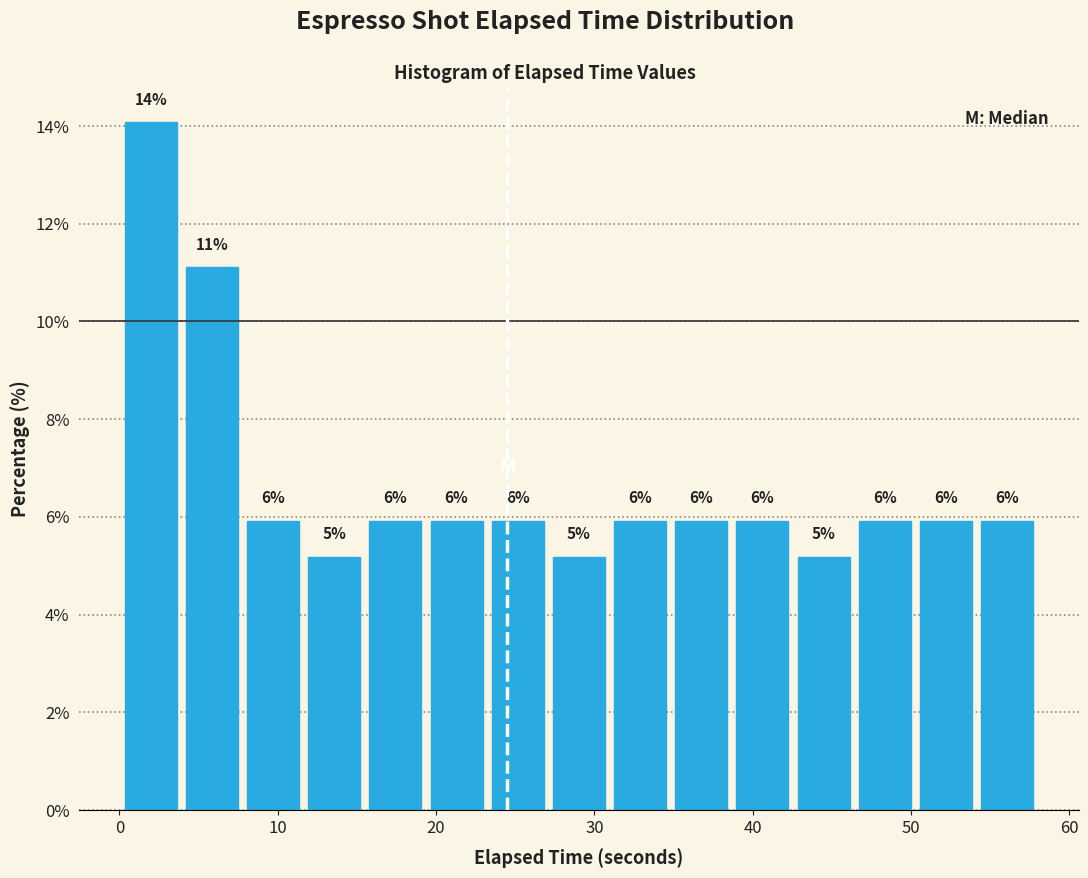

Around what value on the x-axis is the tallest bar? Give the approximate position of its centre, as read against the axis.

2